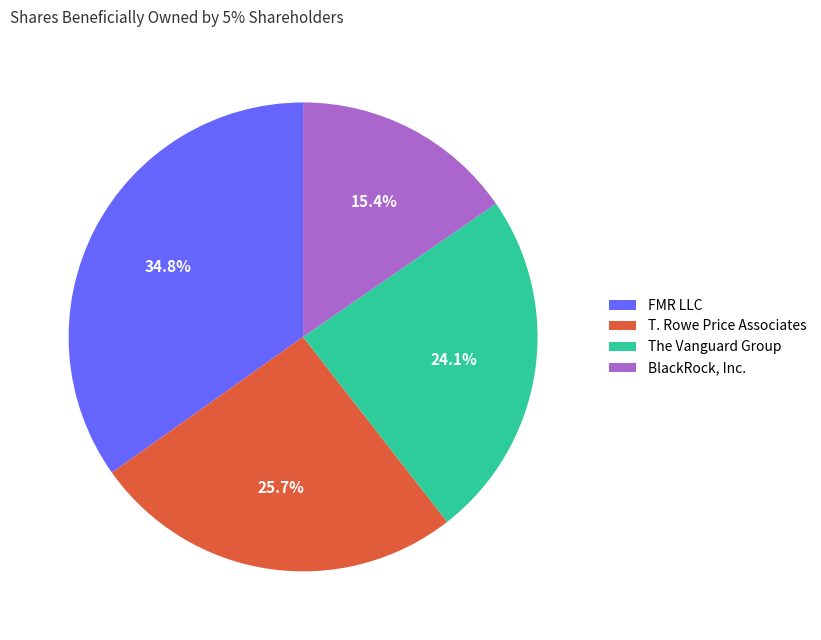

Which slice is the smallest?

BlackRock, Inc.